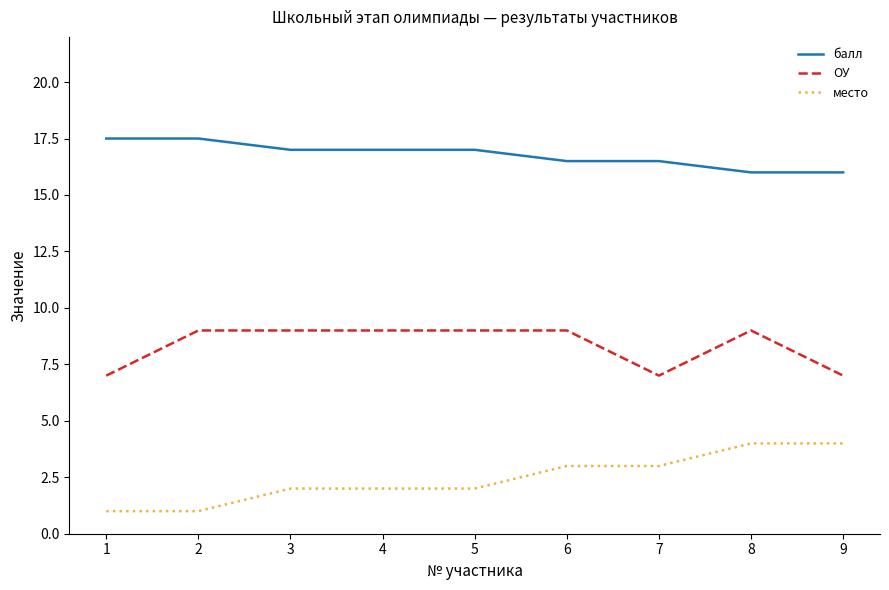

What is the sum of the место values at 1 and 6?

4.0